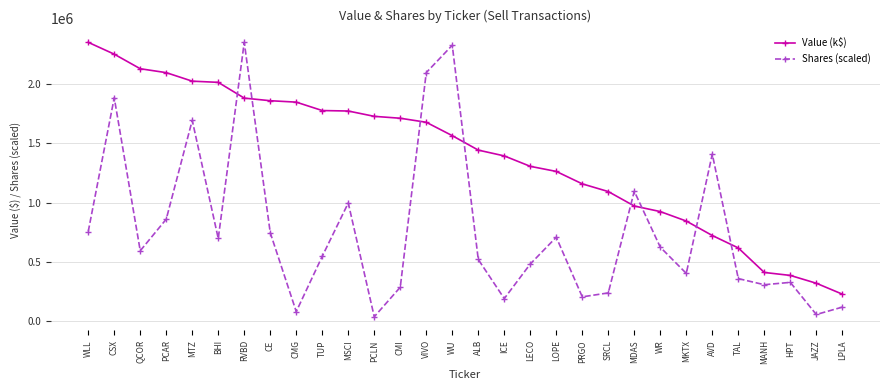

At which label does Value (k$) reach its peak?

WLL